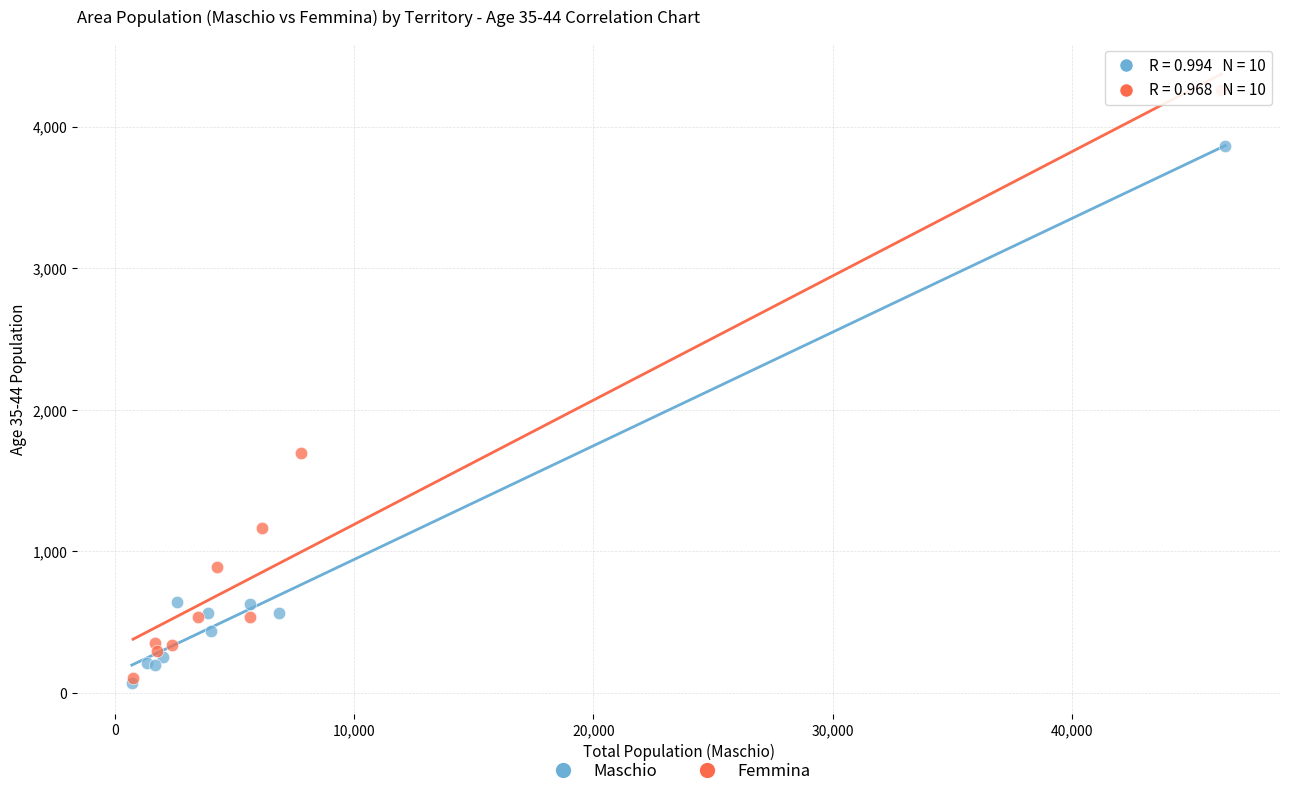

Which series has the widest spread of Y values?

Femmina